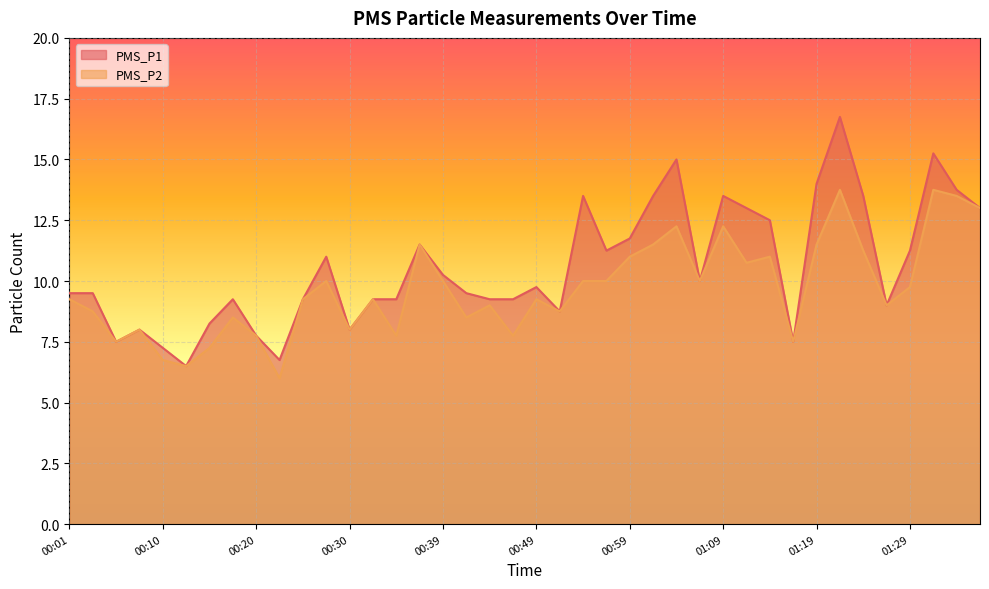

List the series in order of their peak value, lowest first.

PMS_P2, PMS_P1